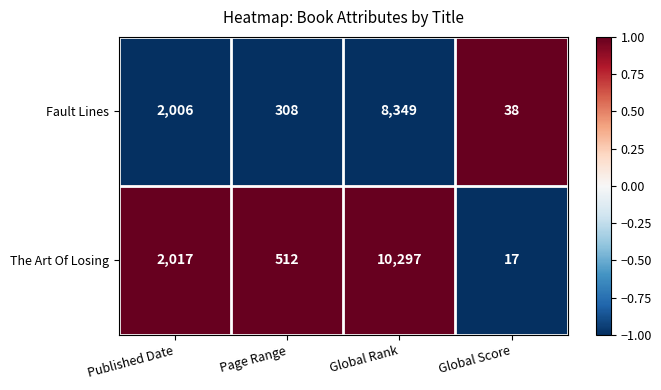

Between Global Rank and Global Score, which series saw the biggest shift?

The Art Of Losing